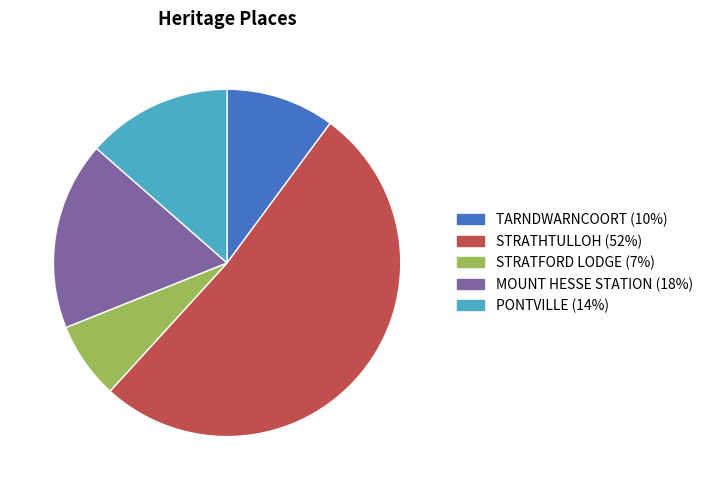

Rank the categories by value from lowest to highest.

STRATFORD LODGE, TARNDWARNCOORT, PONTVILLE, MOUNT HESSE STATION, STRATHTULLOH